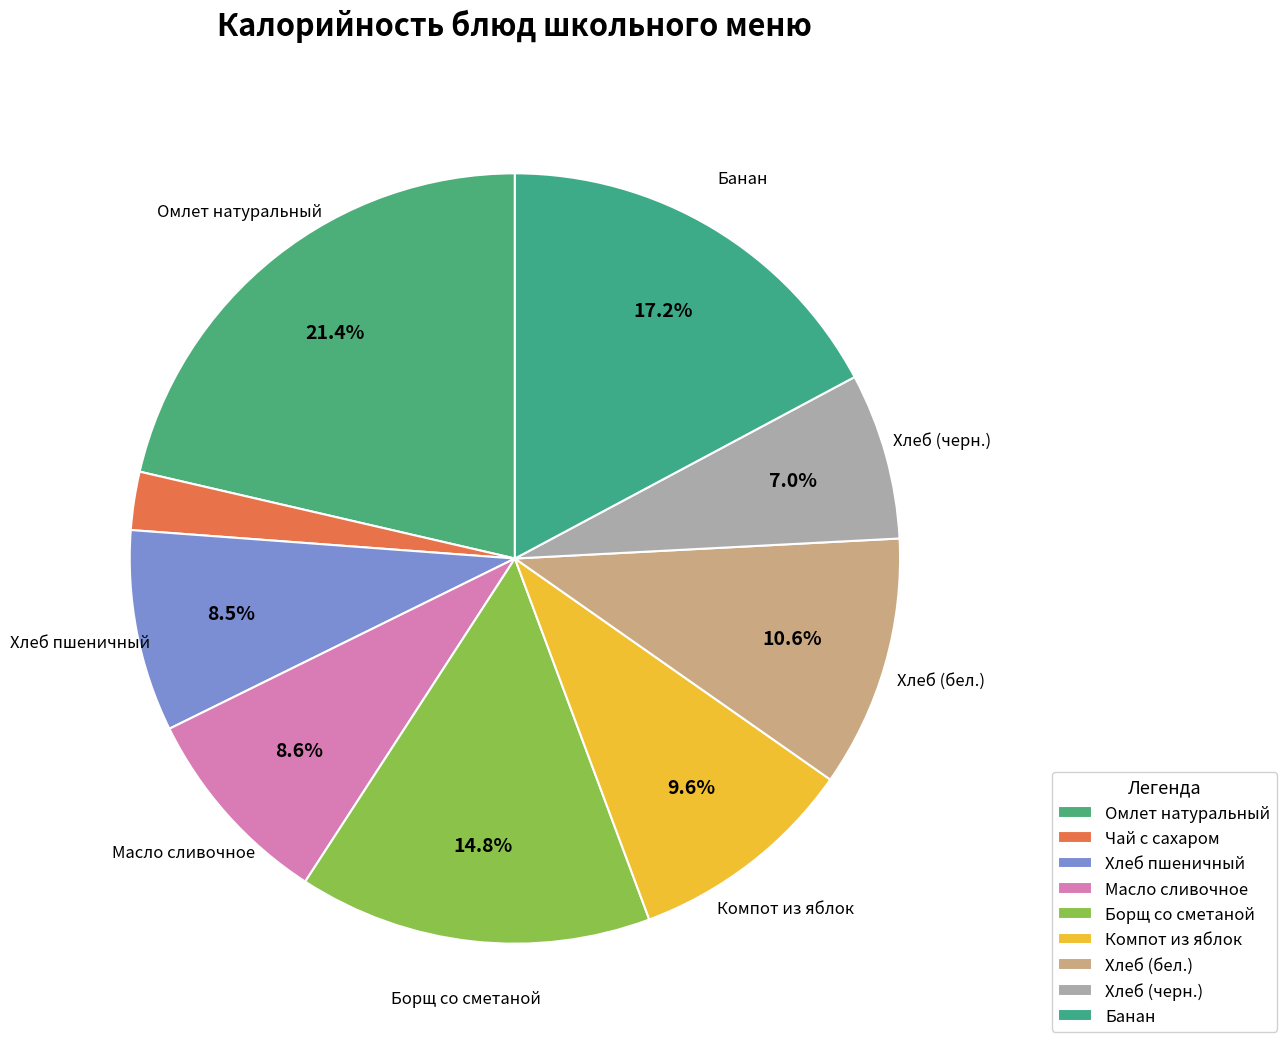

How many slices are in this pie chart?

9